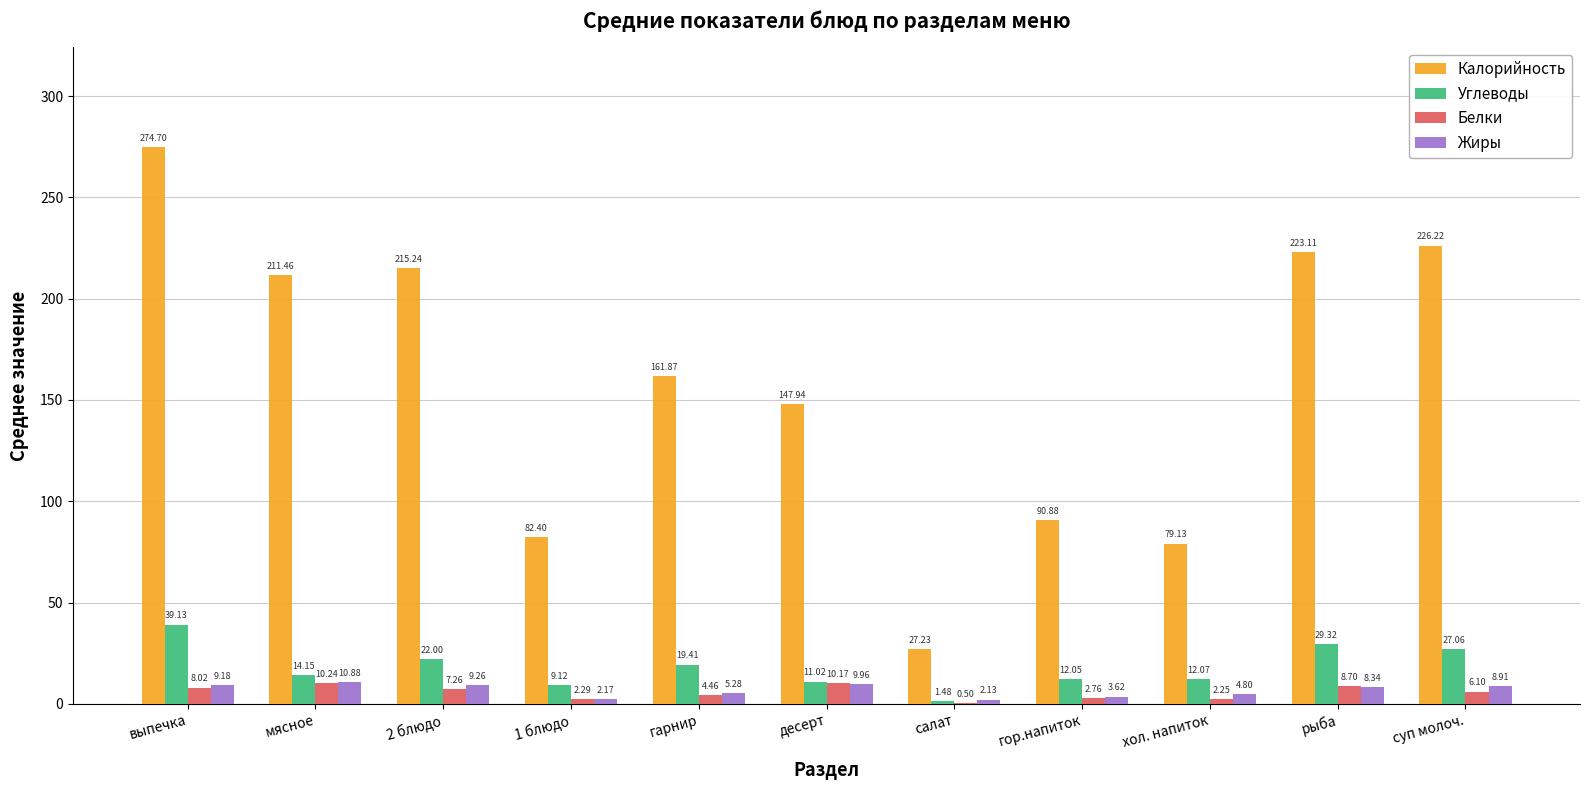

At which category is the sum across all series the highest?

выпечка